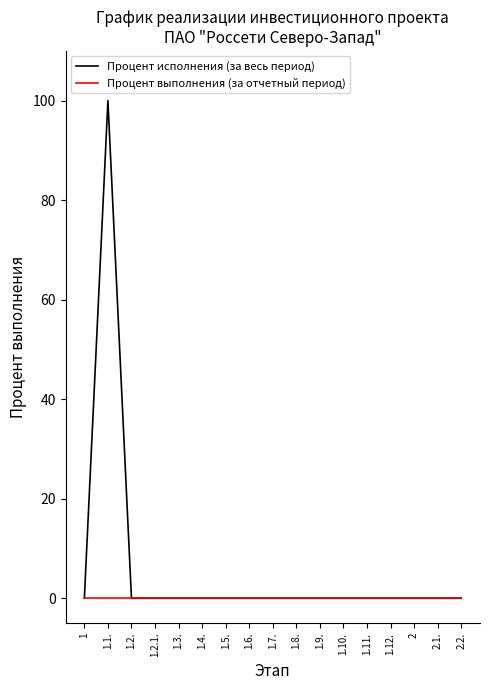

List the series in order of their peak value, highest first.

Процент исполнения (за весь период), Процент выполнения (за отчетный период)